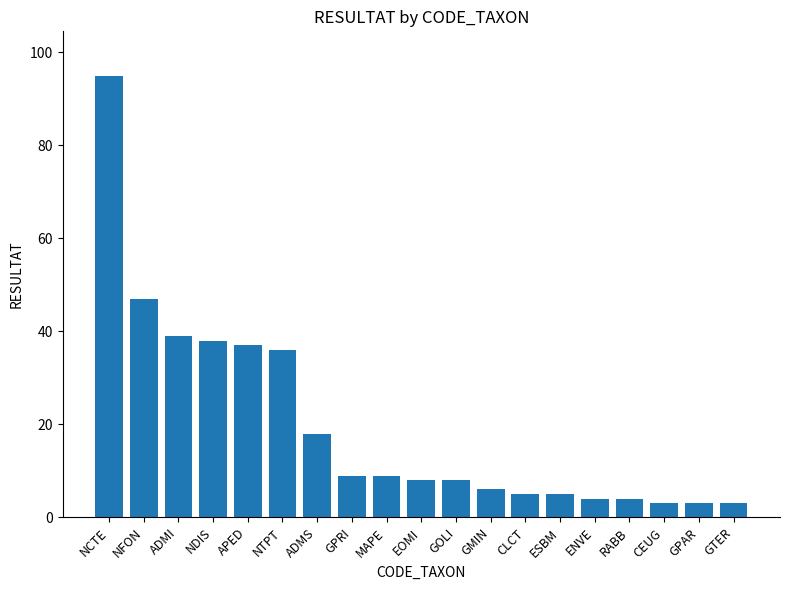

Is it true that the value at ADMS is 12?

False